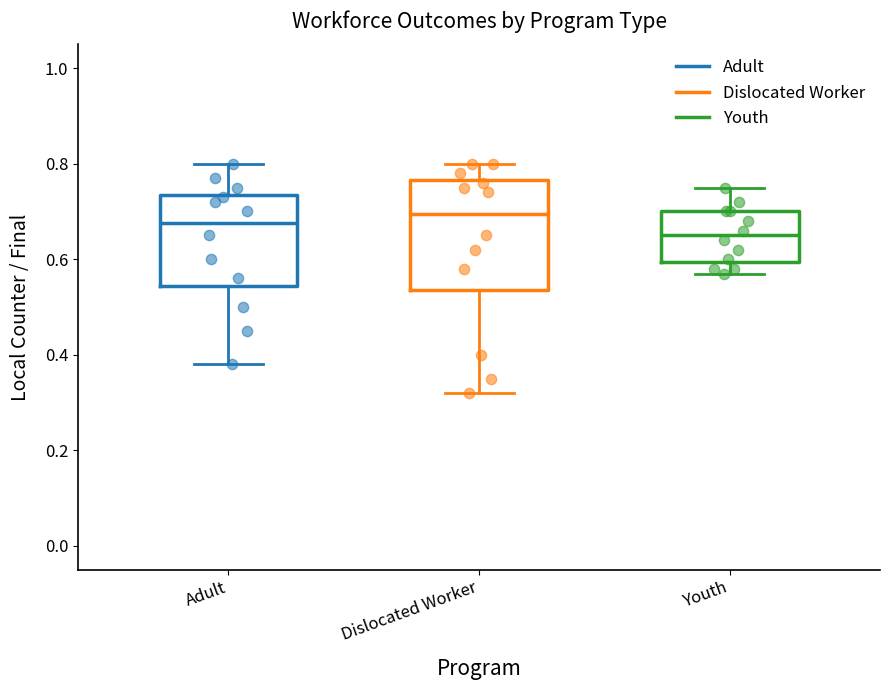

Which box is the tallest, from its lower edge to its upper edge?

Dislocated Worker